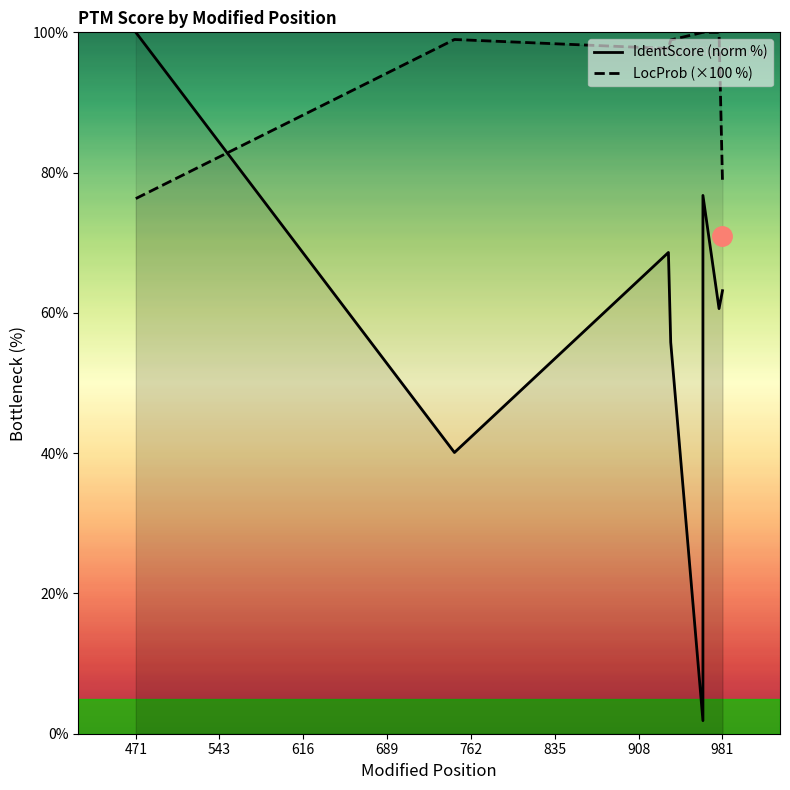

List the labels in order of IdentScore (norm %) value, smallest first.

762, 543, 689, 908, 981, 616, 835, 471